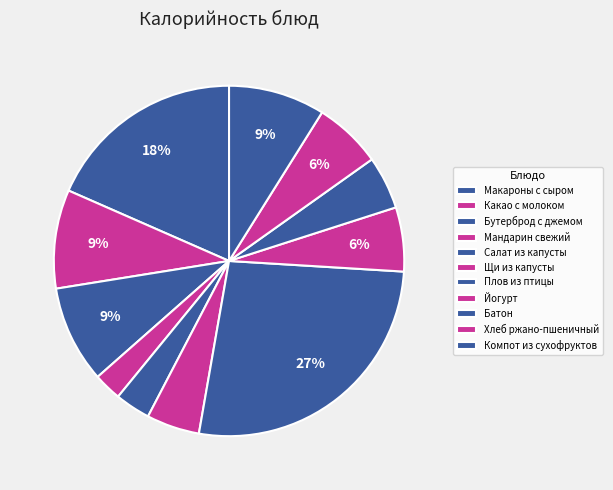

Is it true that Макароны с сыром is 18% of the pie?

True